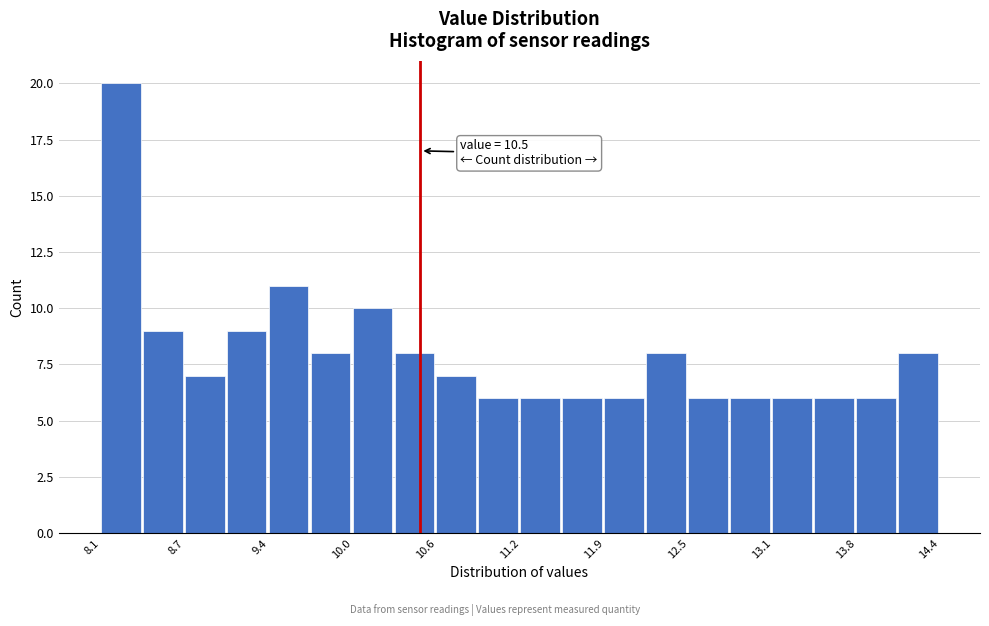

Read against the x-axis, roughly where is the centre of the tallest bar?

8.2